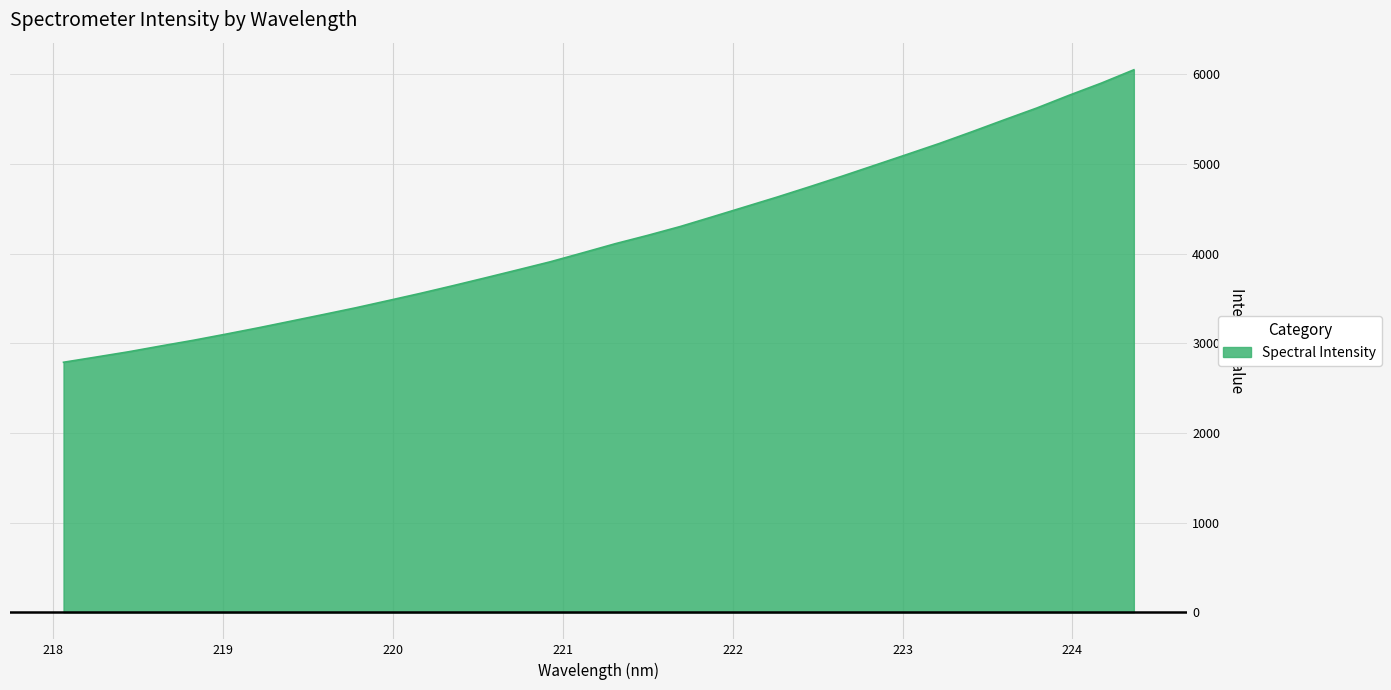

What is the maximum value shown in the chart?

6051.5